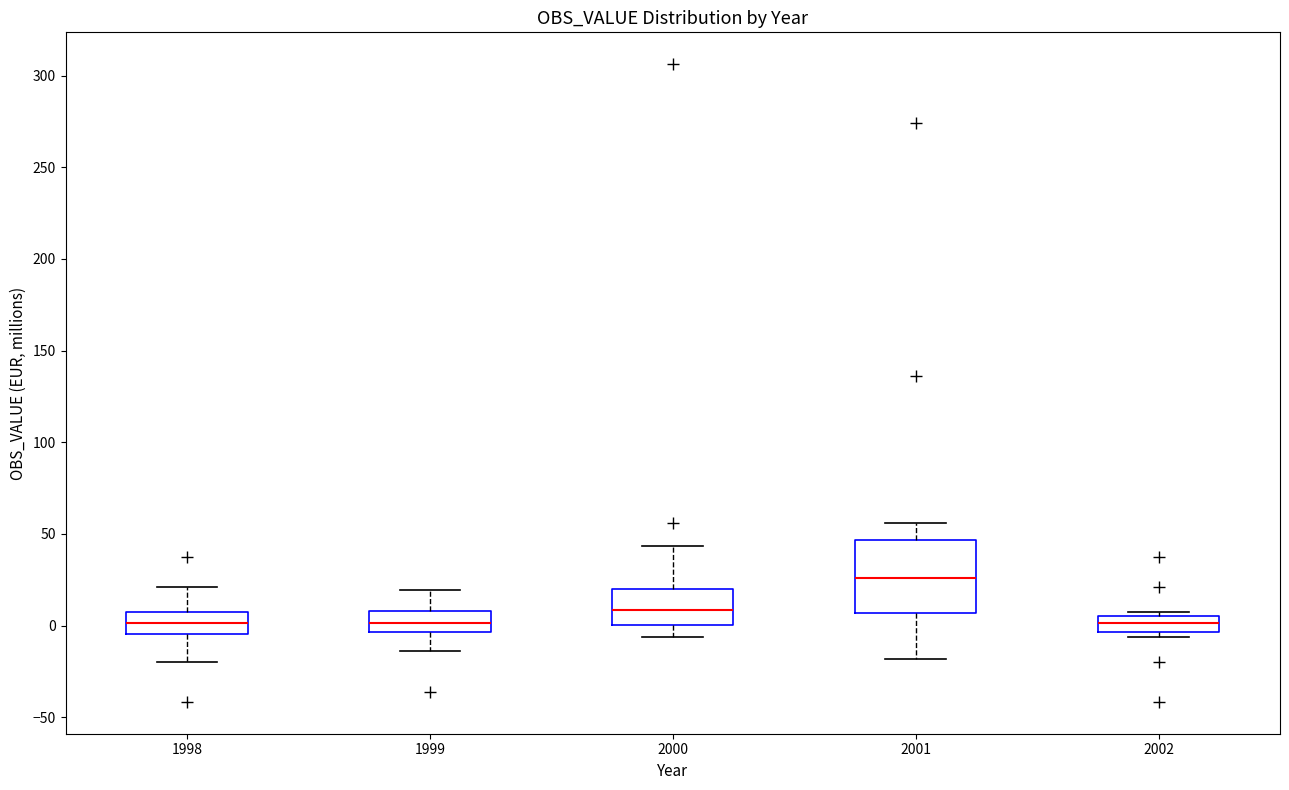

Where is the upper edge of the box at x = 2001 on the y-axis? The values are not printed on the chart, so give them approximately, as read against the axis.

45